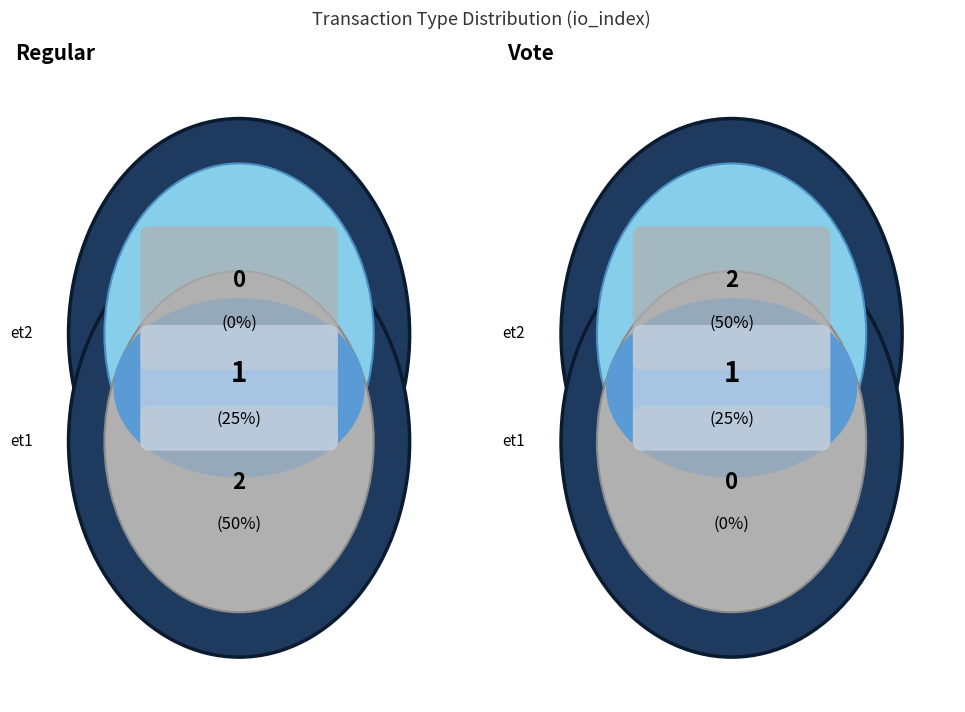

Which has a higher value, Regular or Vote?

Vote